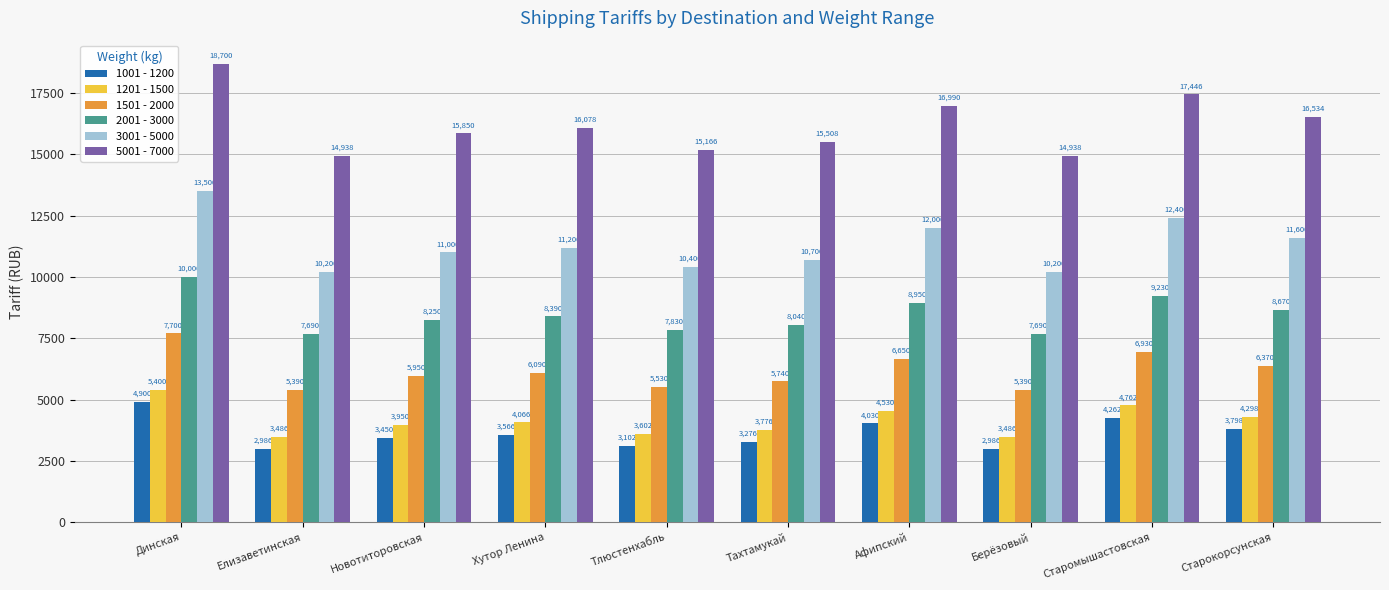

Where is 5001 - 7000 nearest to the value 16819?

Афипский